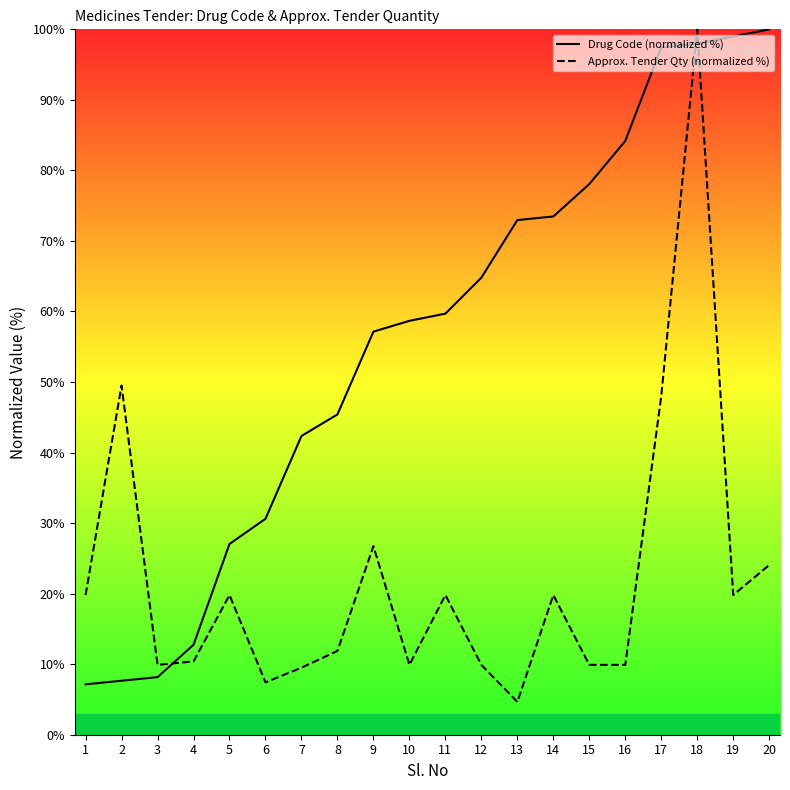

How many lines are shown in the chart?

2